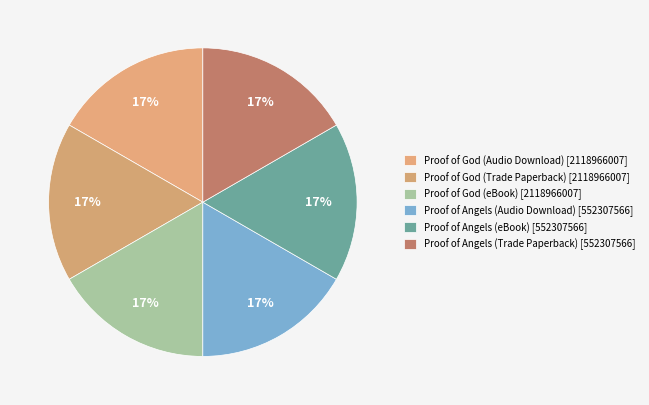

How many slices are in this pie chart?

6